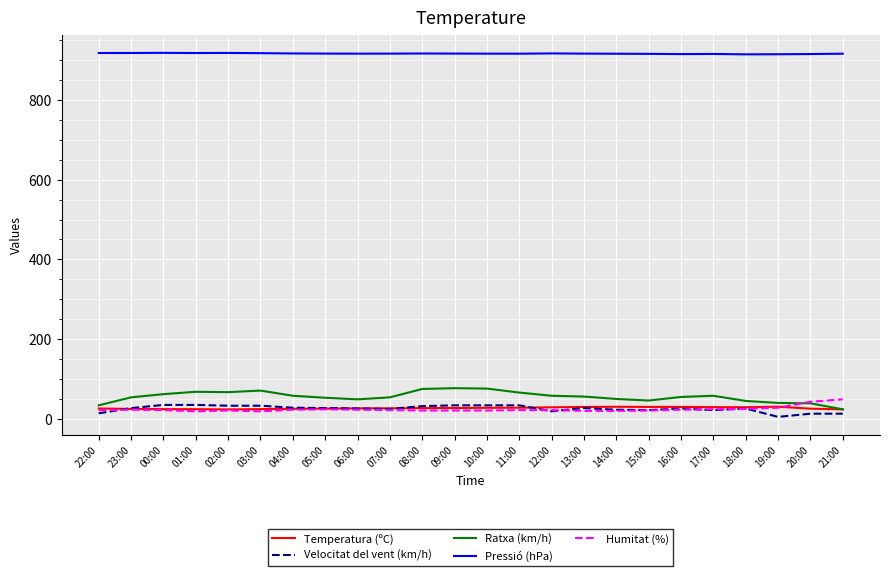

The Pressió (hPa) series shows 261.7 at 05:00. True or false?

False